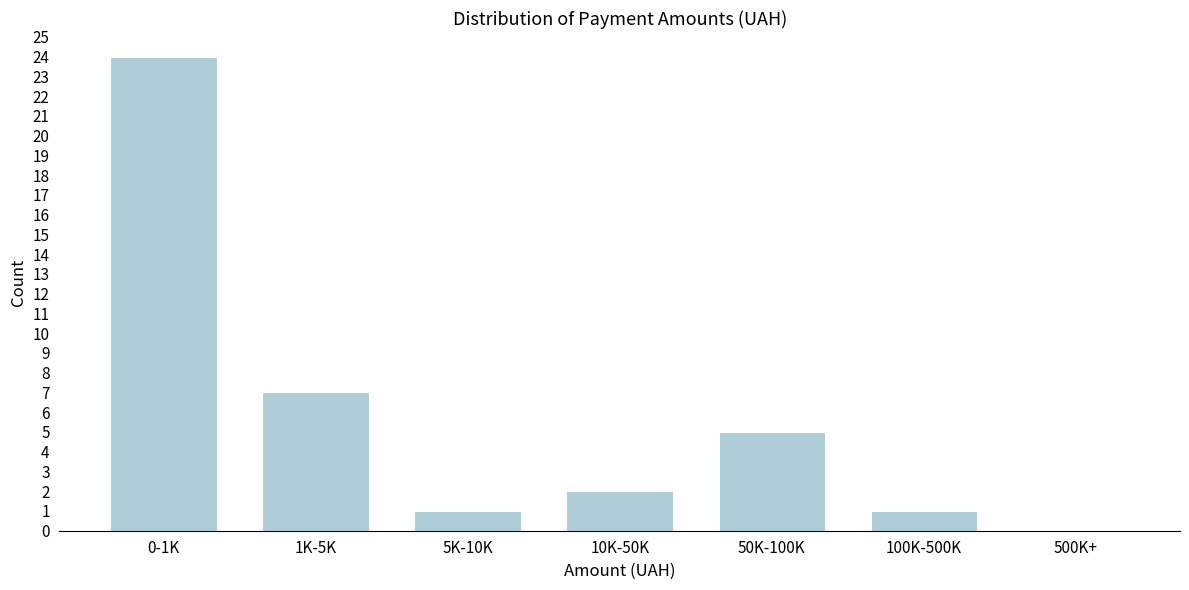

Reading right to left, what are all the values shown in this chart?

500K+=0	100K-500K=1	50K-100K=5	10K-50K=2	5K-10K=1	1K-5K=7	0-1K=24